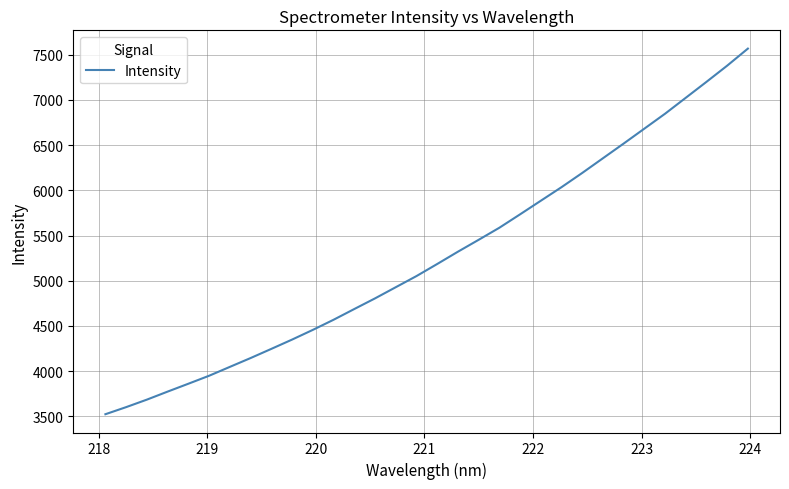

Reading left to right, transcribe all the data shown in this chart.

3523.7	3602.2	3685.2	3774.0	3861.1	3949.4	4047.5	4145.2	4246.7	4349.4	4456.7	4568.7	4687.4	4805.2	4928.7	5052.0	5185.6	5321.5	5453.1	5586.6	5735.0	5885.3	6035.3	6192.6	6355.3	6517.7	6682.8	6847.9	7024.1	7200.3	7379.4	7568.0